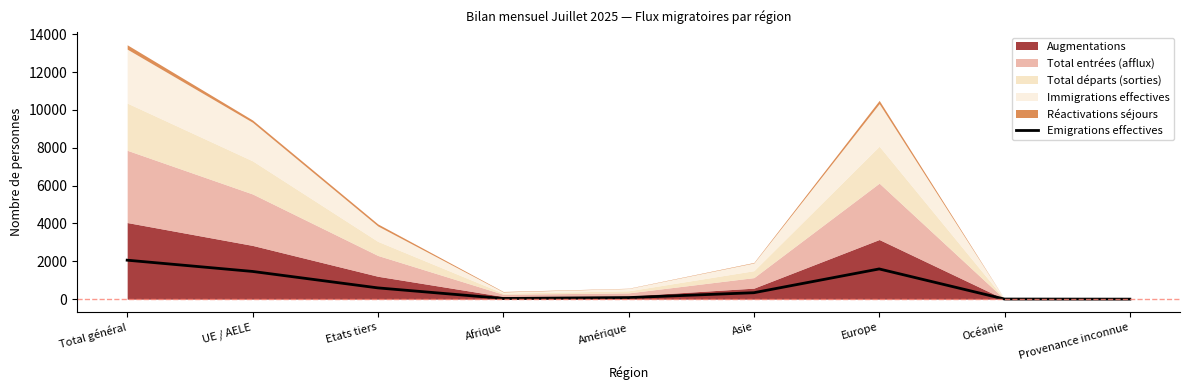

The chart shows a value of 1170 at Provenance inconnue. True or false?

False